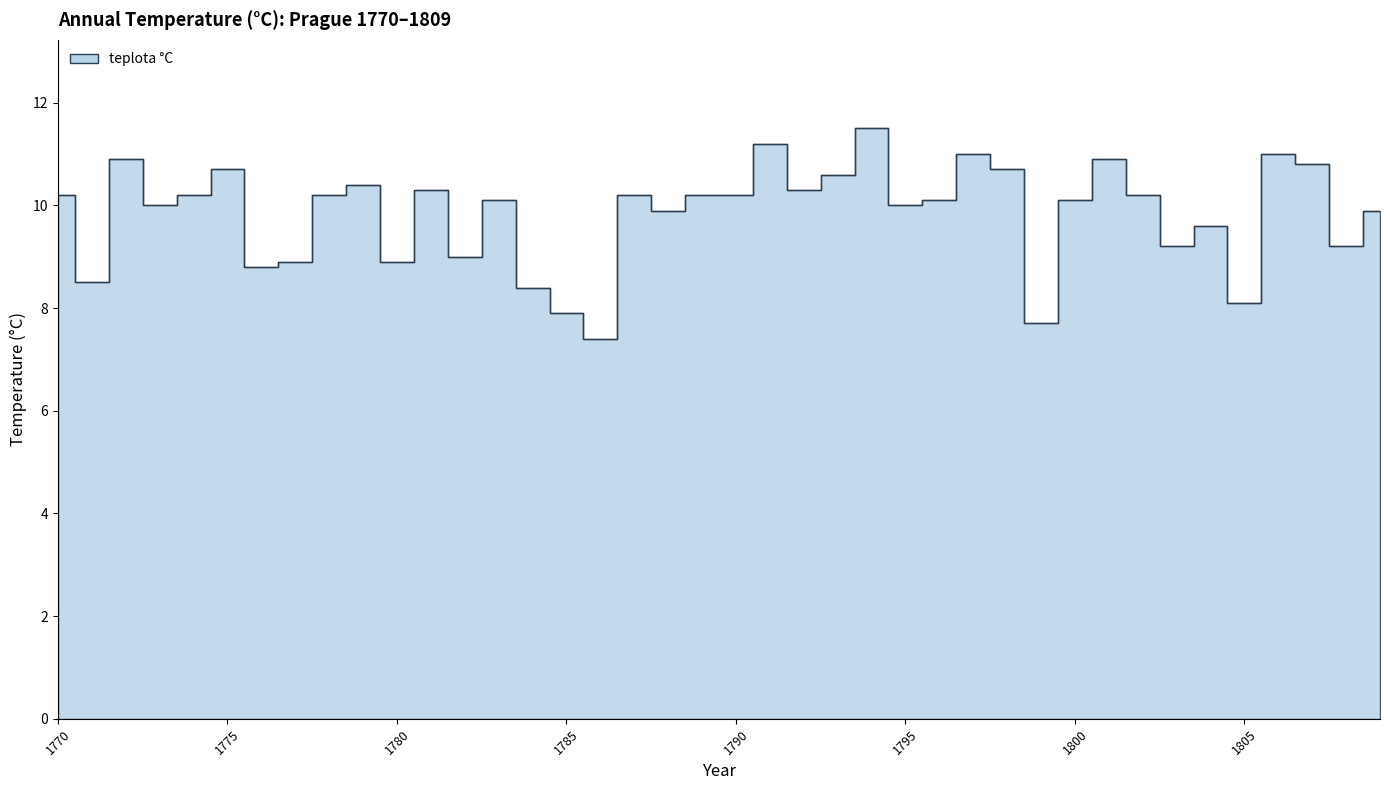

At which category does the chart reach its peak across all series?

1794